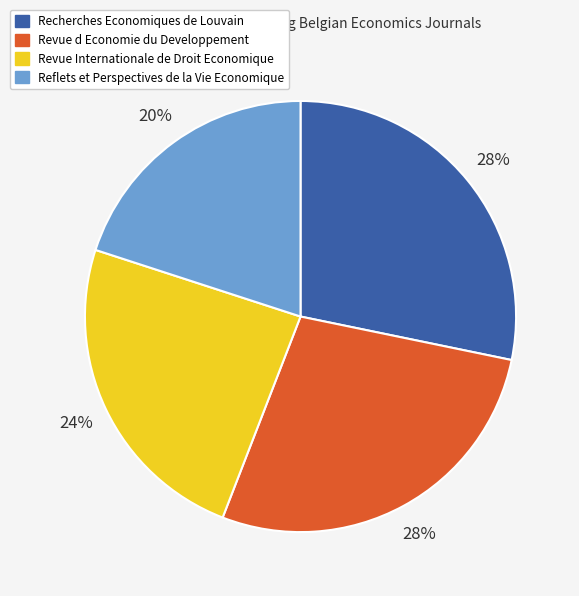

The Revue Internationale de Droit Economique slice represents 37% of the pie. True or false?

False